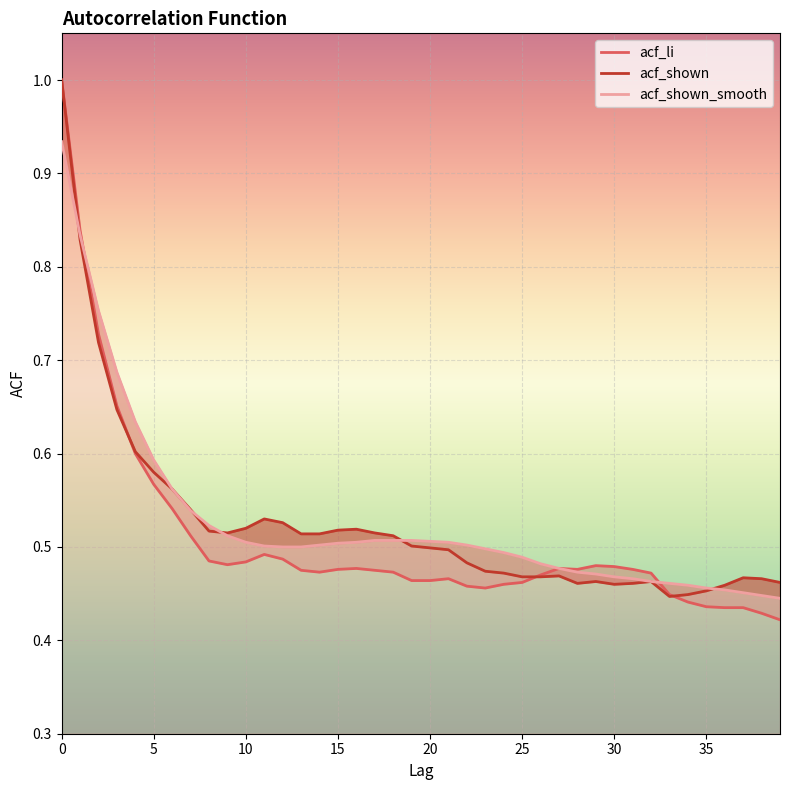

Reading left to right, what are all the values shown in this chart?

acf_li: 0=1.0	1=0.8	2=0.7	3=0.7	4=0.6	5=0.6	6=0.5	7=0.5	8=0.5	9=0.5	10=0.5	11=0.5	12=0.5	13=0.5	14=0.5	15=0.5	16=0.5	17=0.5	18=0.5	19=0.5	20=0.5	21=0.5	22=0.5	23=0.5	24=0.5	25=0.5	26=0.5	27=0.5	28=0.5	29=0.5	30=0.5	31=0.5	32=0.5	33=0.4	34=0.4	35=0.4	36=0.4	37=0.4	38=0.4	39=0.4
acf_shown: 0=1.0	1=0.8	2=0.7	3=0.6	4=0.6	5=0.6	6=0.6	7=0.5	8=0.5	9=0.5	10=0.5	11=0.5	12=0.5	13=0.5	14=0.5	15=0.5	16=0.5	17=0.5	18=0.5	19=0.5	20=0.5	21=0.5	22=0.5	23=0.5	24=0.5	25=0.5	26=0.5	27=0.5	28=0.5	29=0.5	30=0.5	31=0.5	32=0.5	33=0.4	34=0.4	35=0.5	36=0.5	37=0.5	38=0.5	39=0.5
acf_shown_smooth: 0=0.9	1=0.8	2=0.8	3=0.7	4=0.6	5=0.6	6=0.6	7=0.5	8=0.5	9=0.5	10=0.5	11=0.5	12=0.5	13=0.5	14=0.5	15=0.5	16=0.5	17=0.5	18=0.5	19=0.5	20=0.5	21=0.5	22=0.5	23=0.5	24=0.5	25=0.5	26=0.5	27=0.5	28=0.5	29=0.5	30=0.5	31=0.5	32=0.5	33=0.5	34=0.5	35=0.5	36=0.5	37=0.5	38=0.4	39=0.4